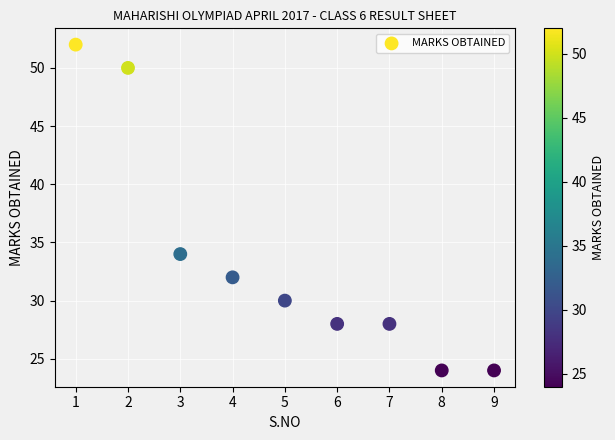

What is the range of Y values (max minus min)?

28